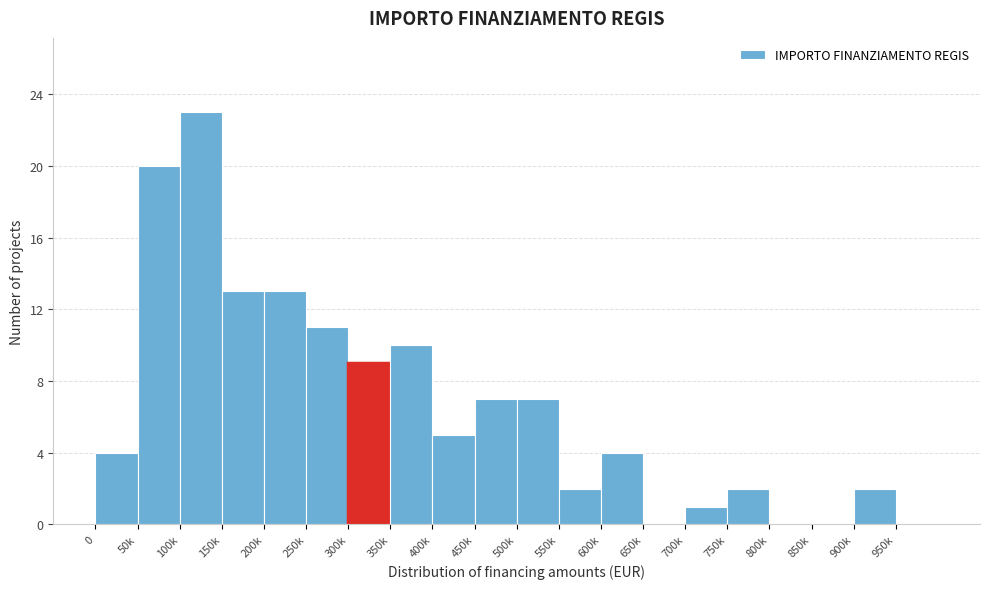

Reading left to right, transcribe all the data shown in this chart.

0=4	50k=20	100k=23	150k=13	200k=13	250k=11	300k=9	350k=10	400k=5	450k=7	500k=7	550k=2	600k=4	650k=0	700k=1	750k=2	800k=0	850k=0	900k=2	950k=0